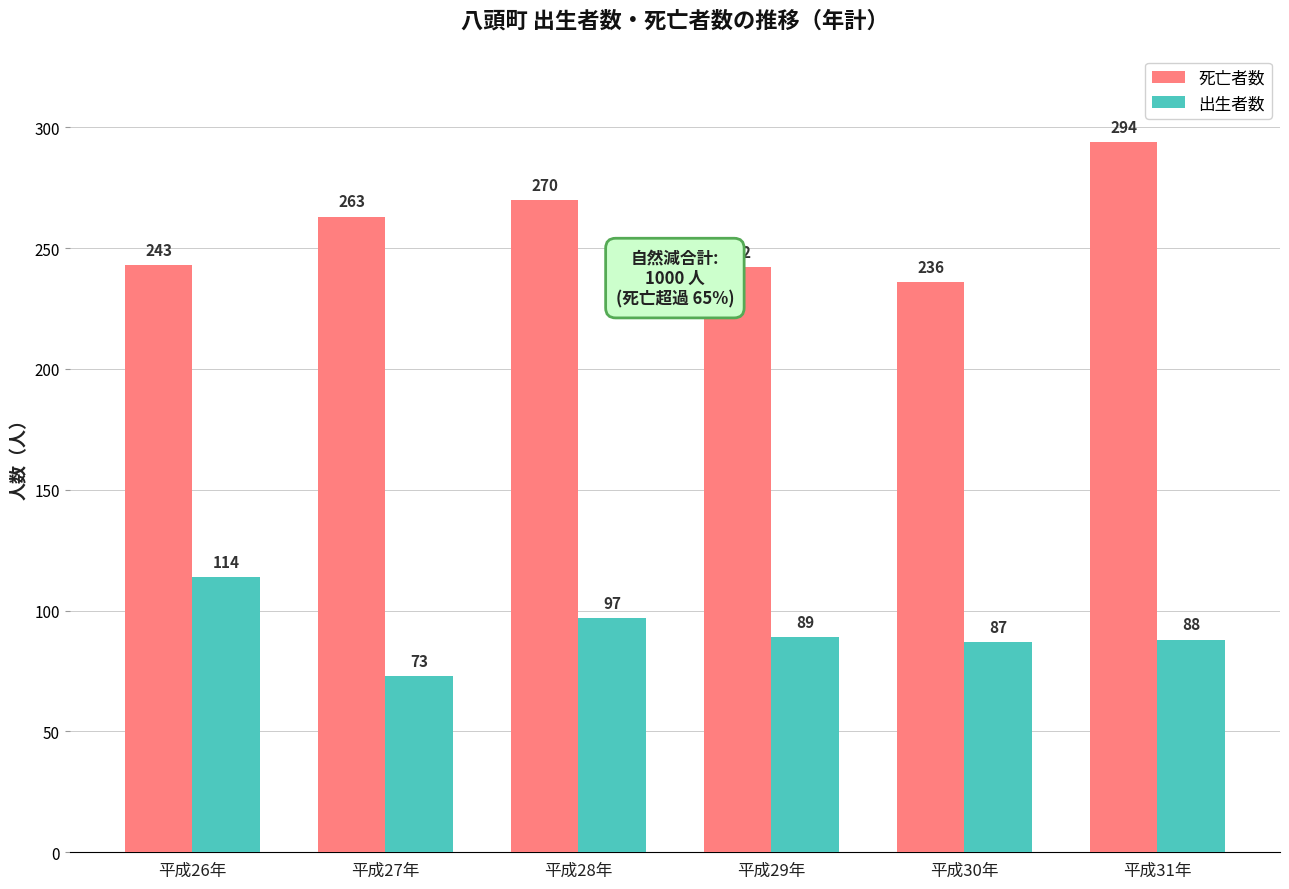

What position from the right is 平成27年?

5